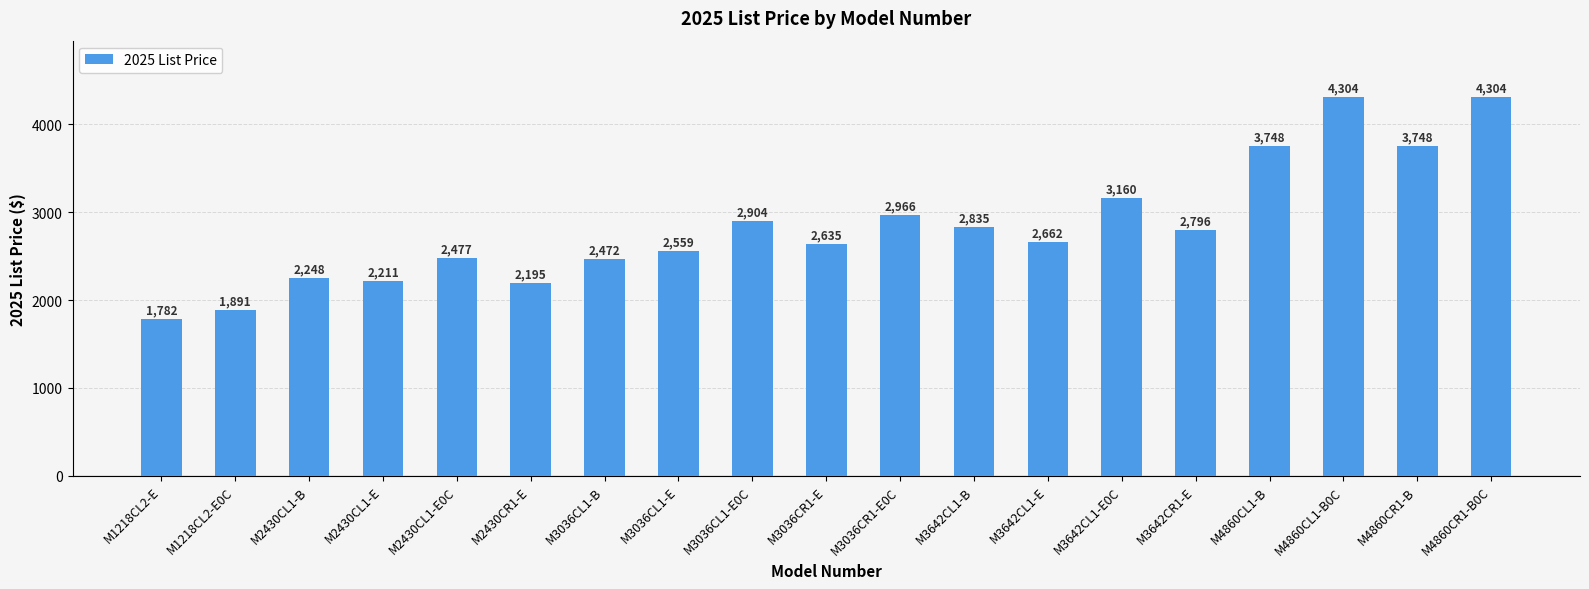

How many categories are shown in the chart?

19